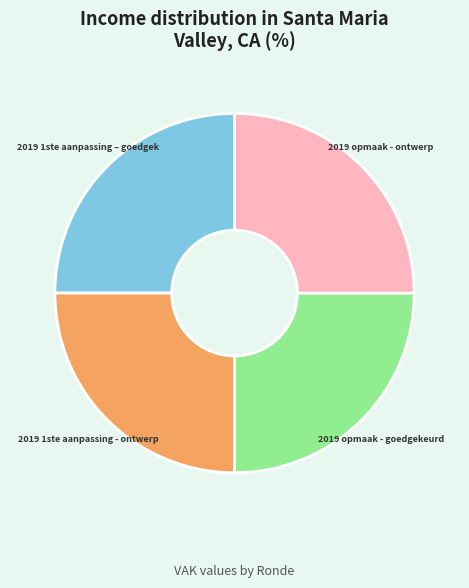

Is there any slice that represents more than half of the pie?

No